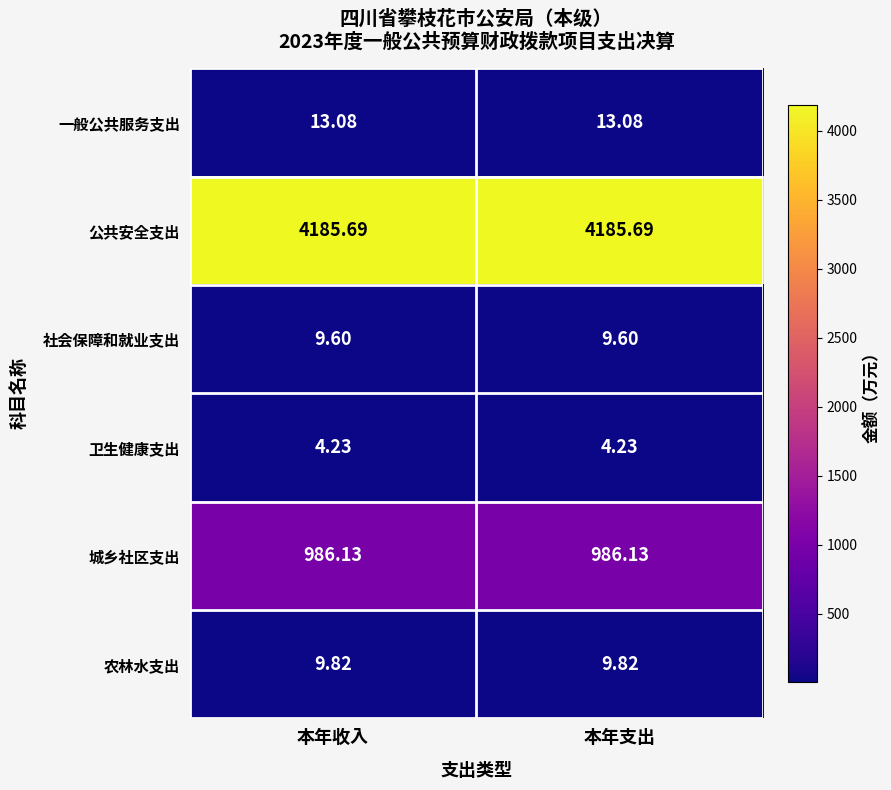

Which series has the largest total across all categories?

公共安全支出